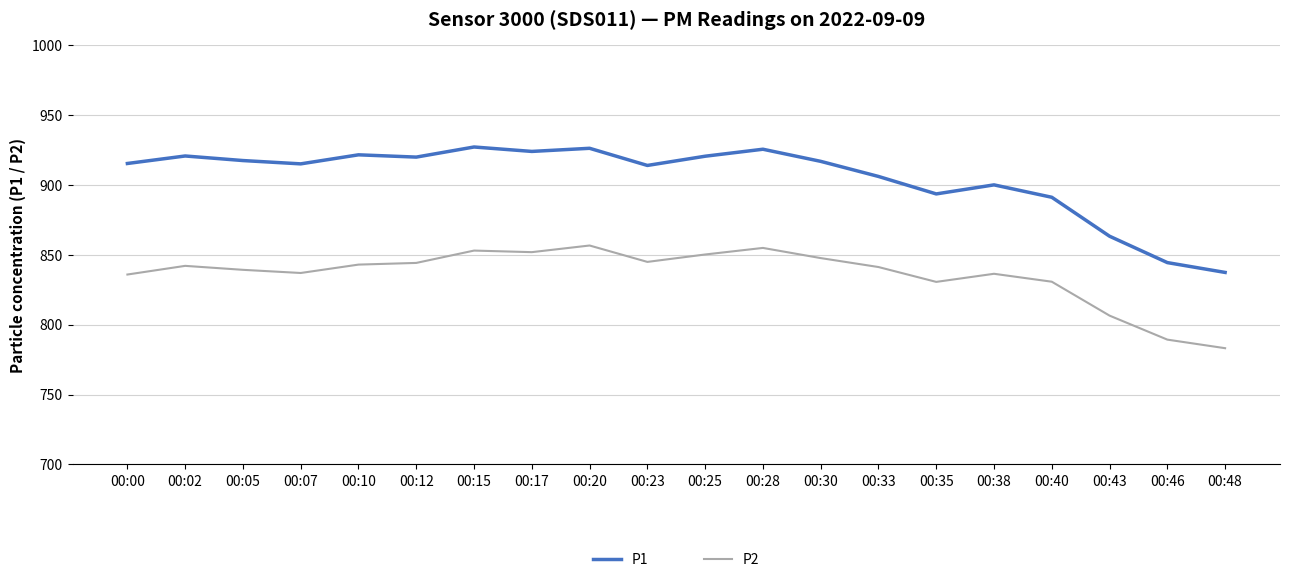

Is this an area chart (filled region under the line)?

No